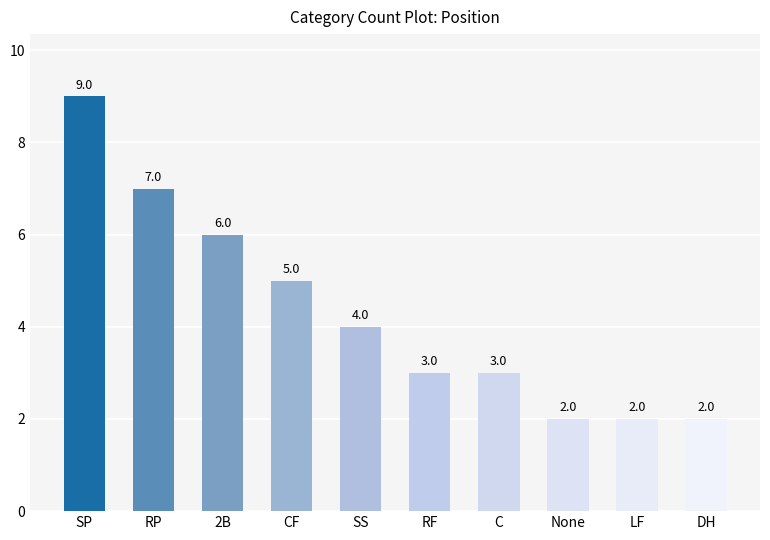

Is it true that the value at SS is 2?

False